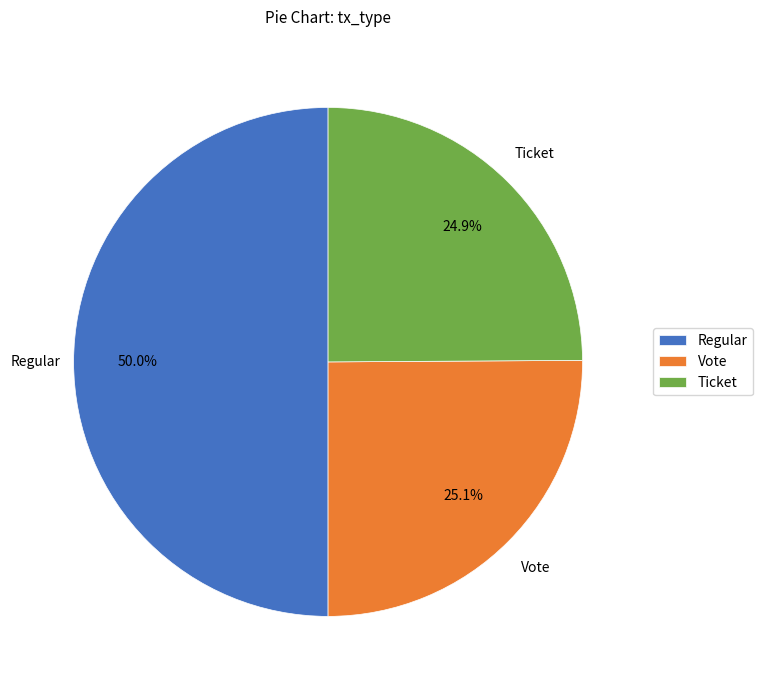

Count the number of slices in the pie.

3